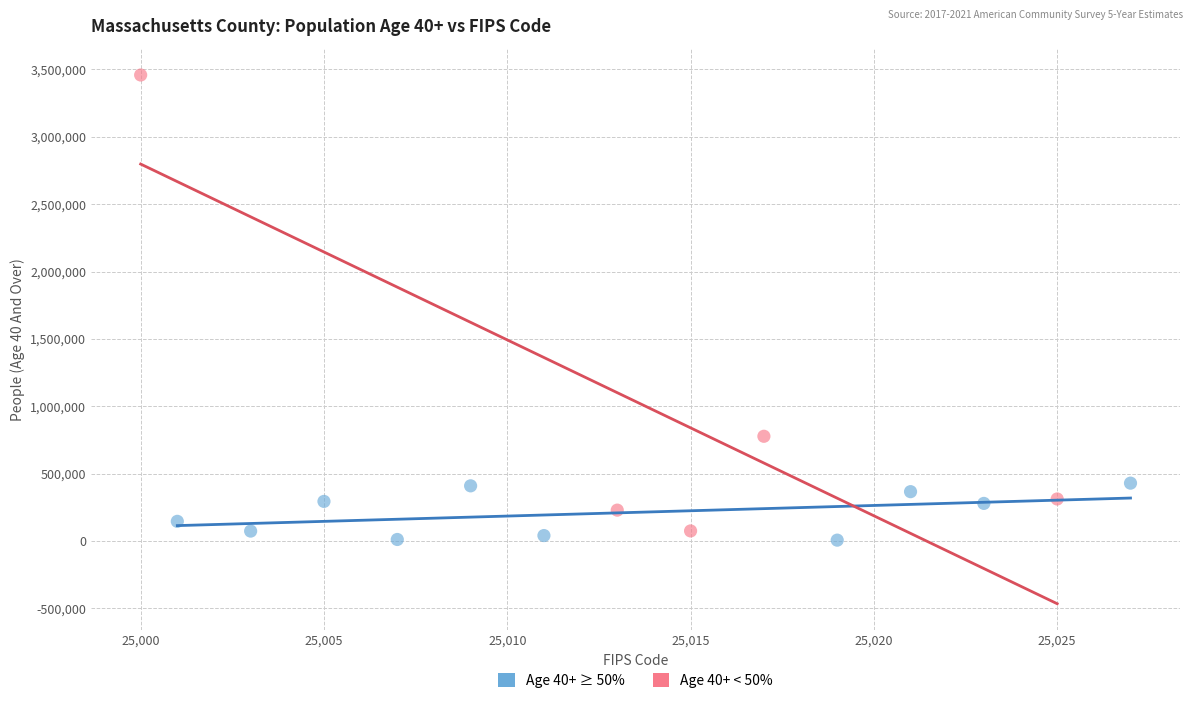

Which series reaches the minimum Y coordinate?

Age 40+ ≥ 50%